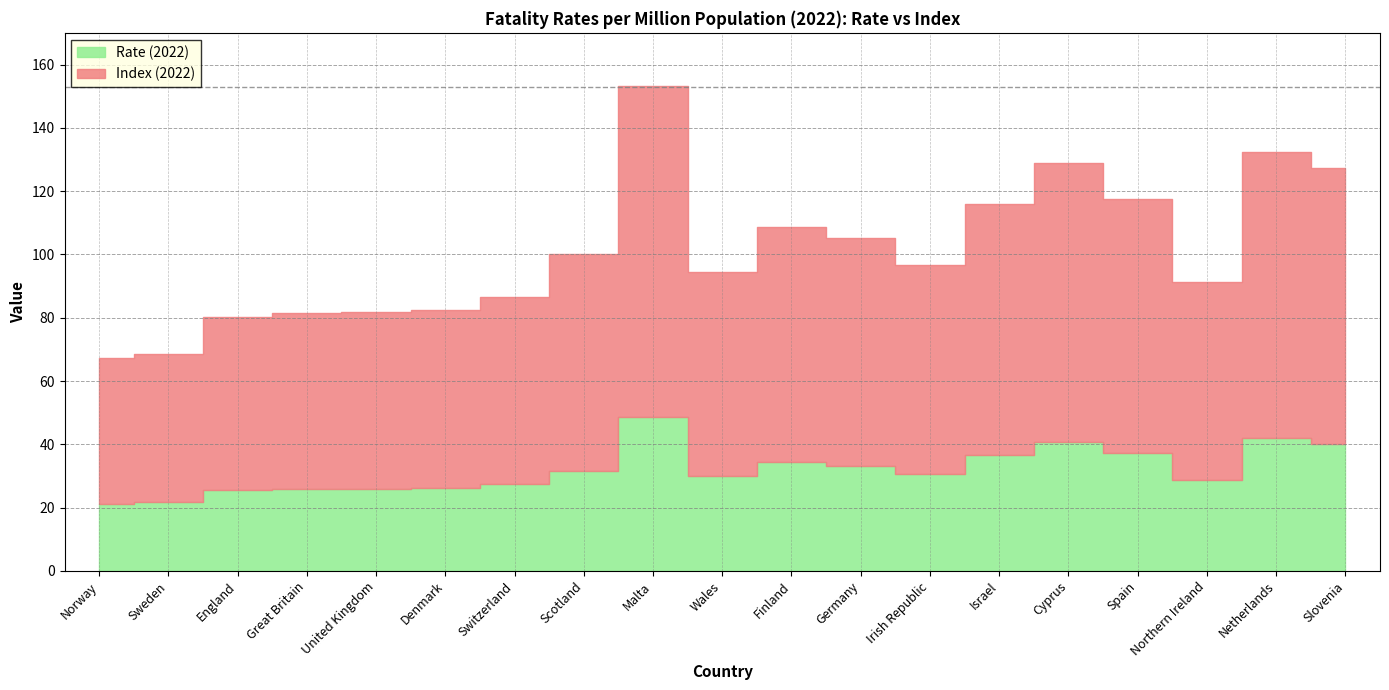

What position from the right is Sweden?

18